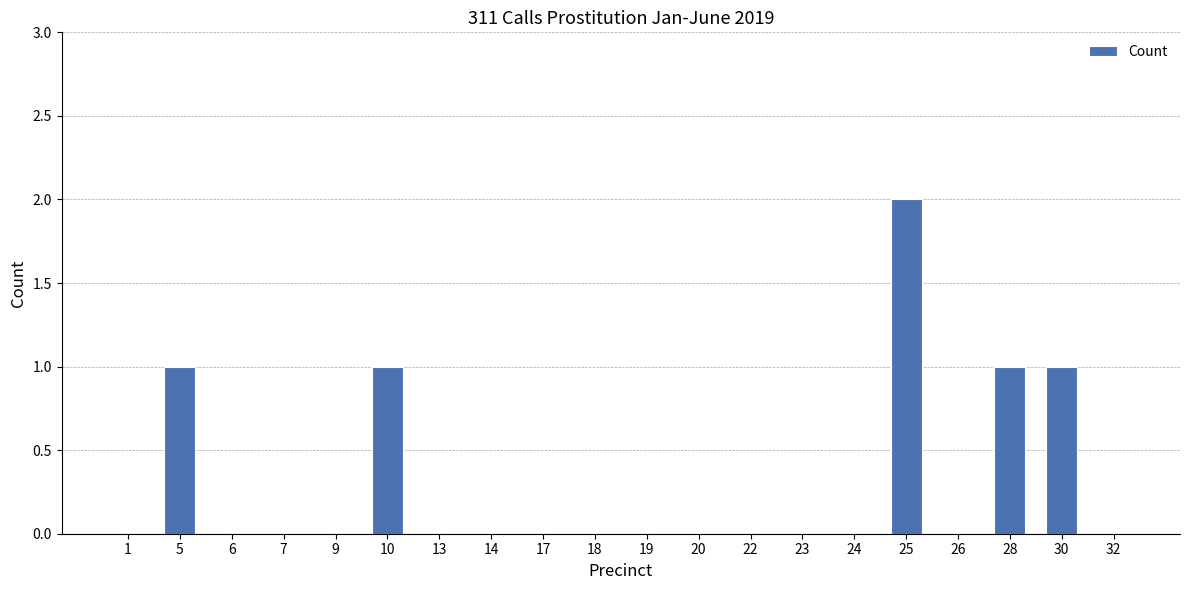

What is the sum of all values?

6